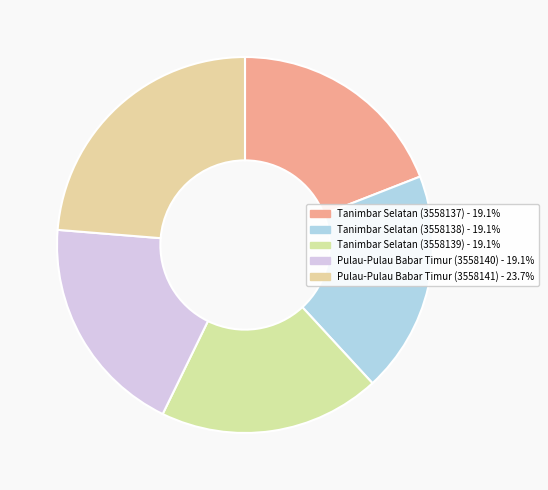

What percentage do Tanimbar Selatan (3558138) and Pulau-Pulau Babar Timur (3558140) together represent?

38.1%